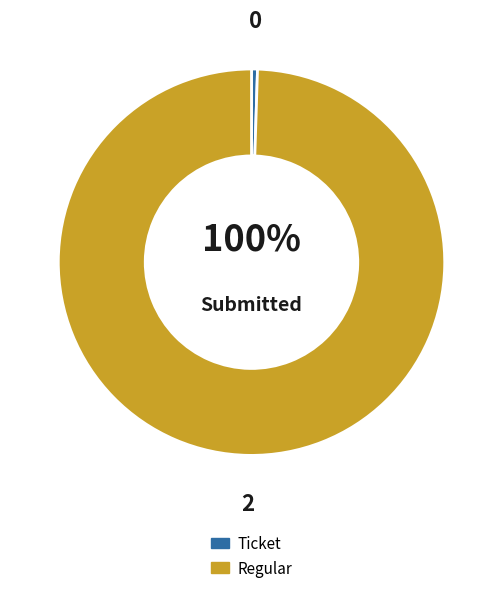

To the nearest percent, what is the average slice percentage?

50%